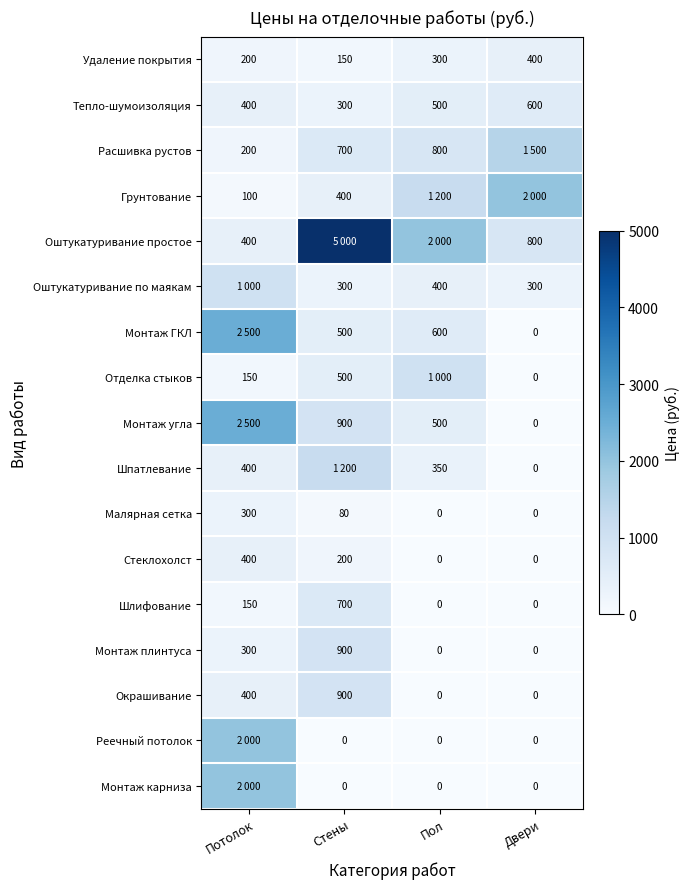

What is the maximum value for Монтаж плинтуса?

900